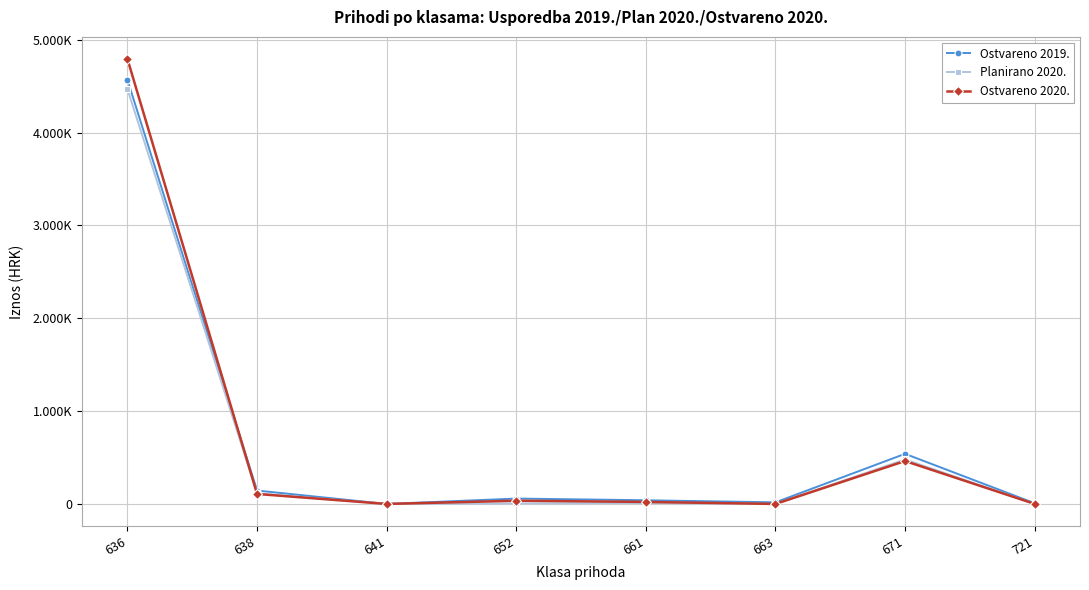

What is the difference between the highest and lowest values at 638?

36794